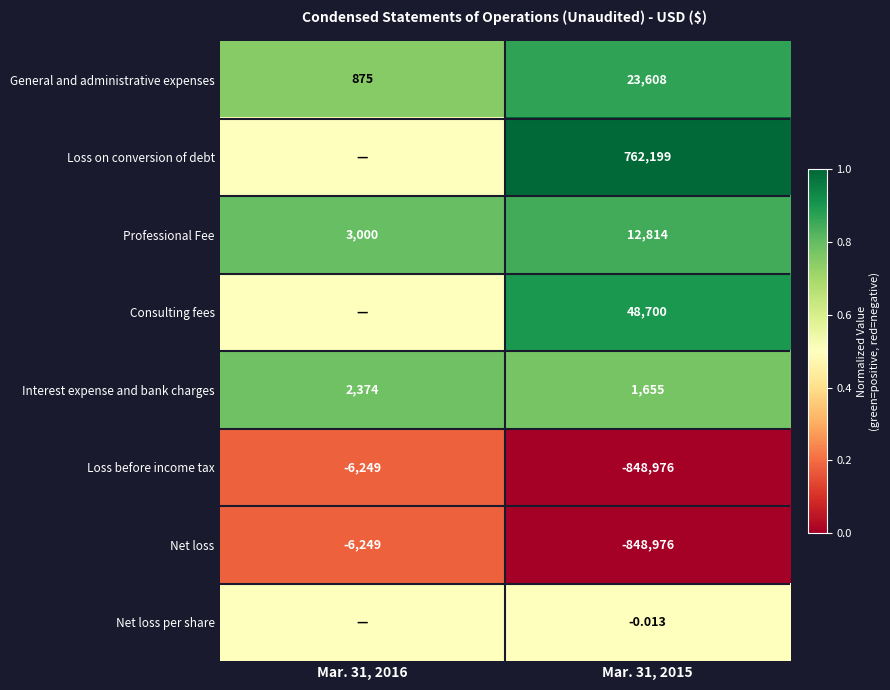

How many data points in Net loss are less than -6249?

1